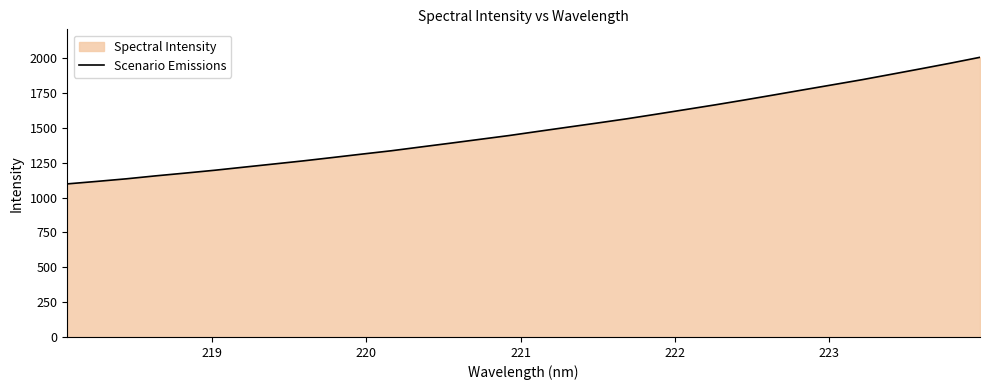

What is the minimum value shown in the chart?

1098.8